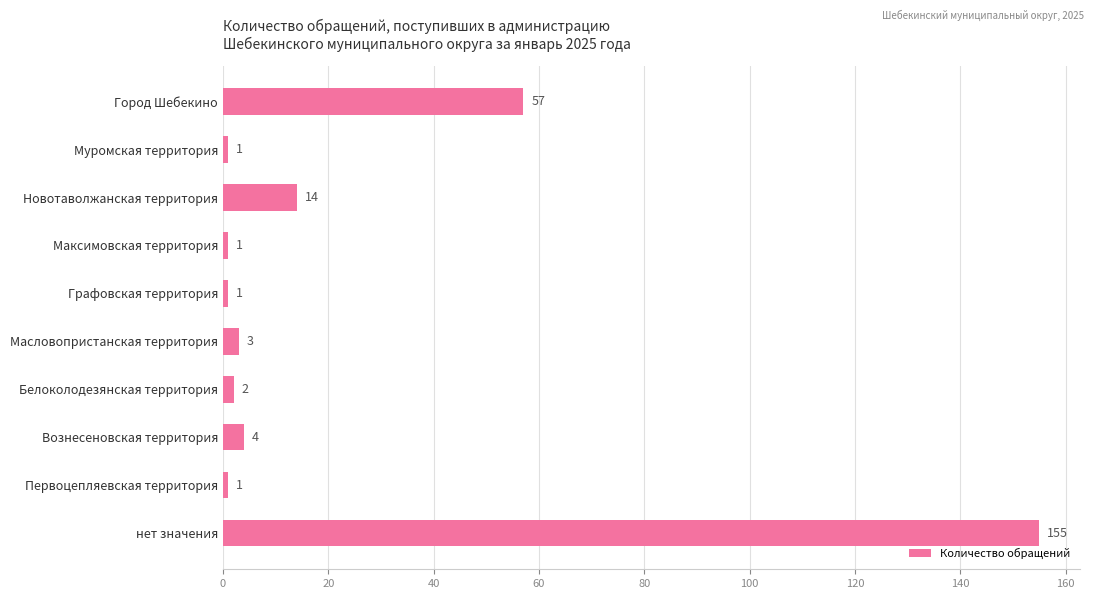

Approximately how many times larger is the value at Масловопристанская территория compared to Первоцепляевская территория?

3.0